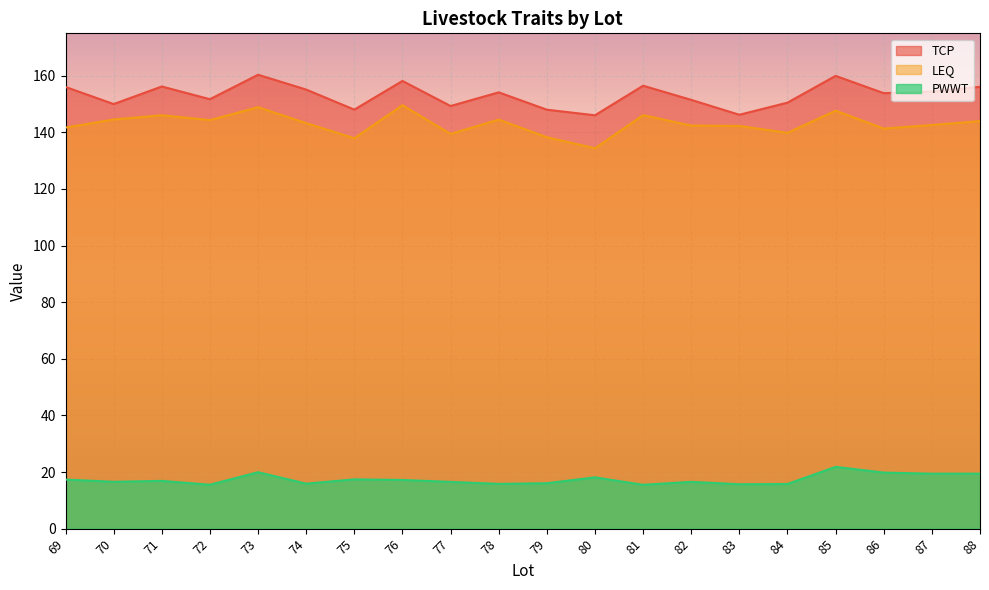

True or false: PWWT and TCP cross at least once.

False